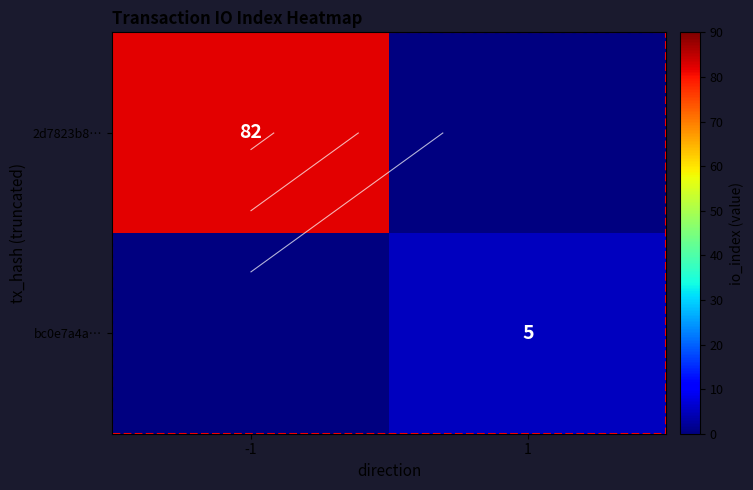

The value of bc0e7a4a… at 1 is 5.0. True or false?

True